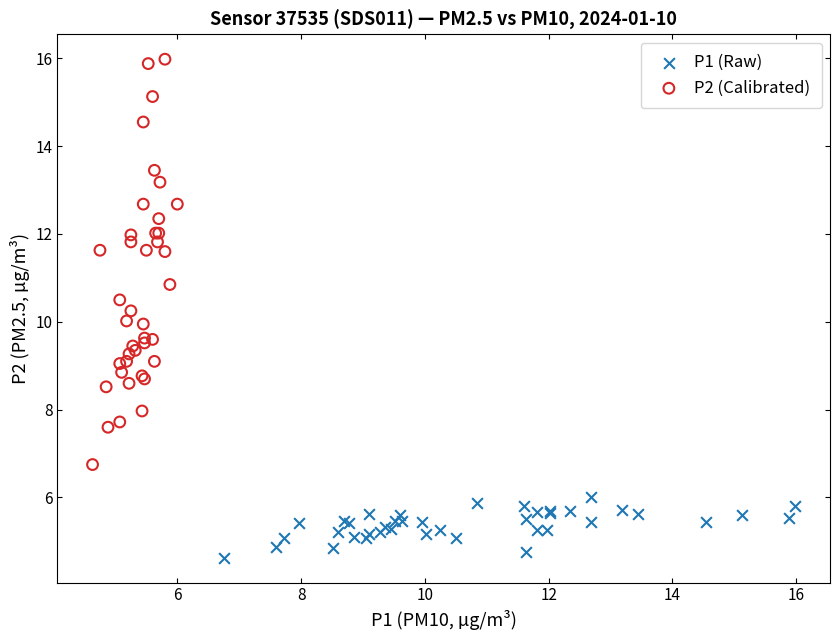

Which series has the widest spread of Y values?

P2 (Calibrated)